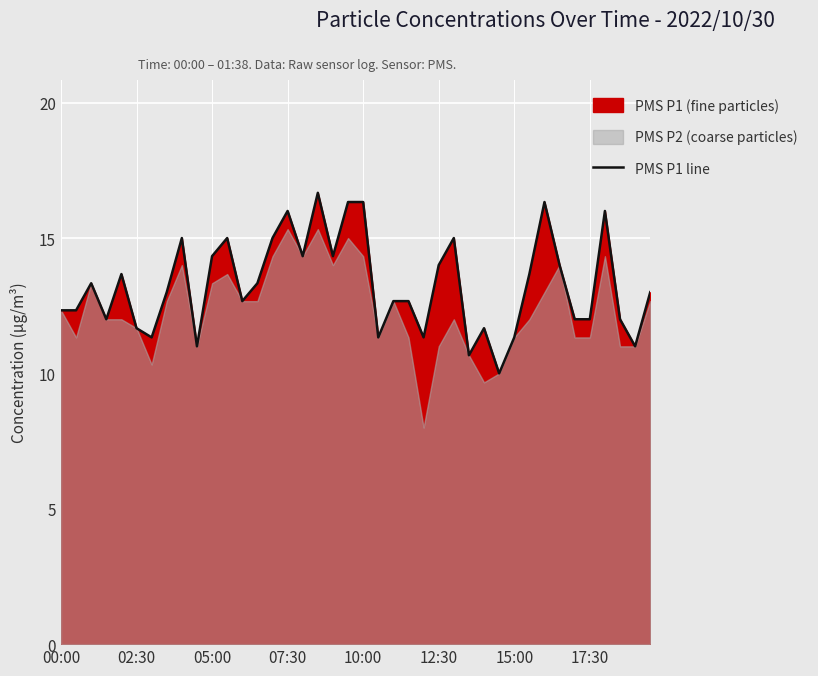

True or false: PMS P1 line has a value of 11.3 at 15:00.

True